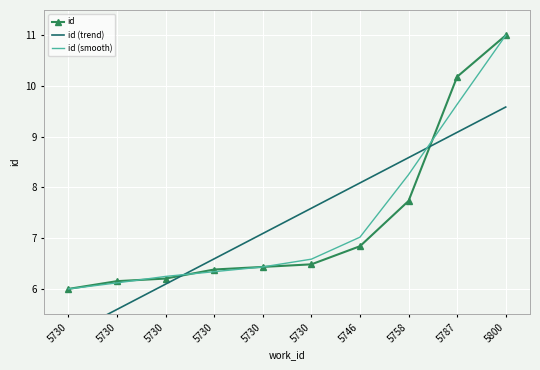

Which has a higher value, 5787 or 5746?

5787